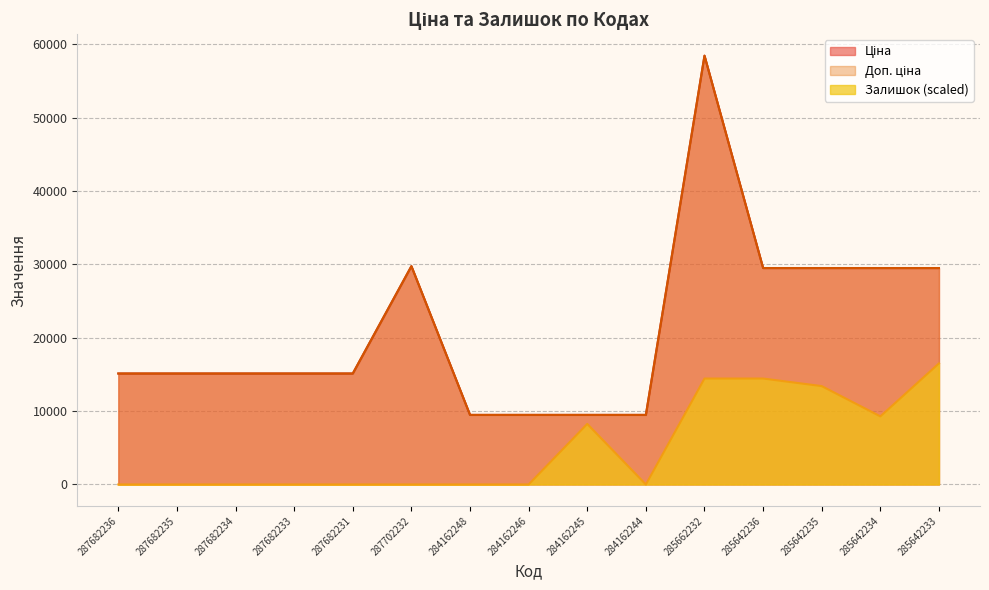

What are all the series names shown in the legend?

Ціна, Доп. ціна, Залишок